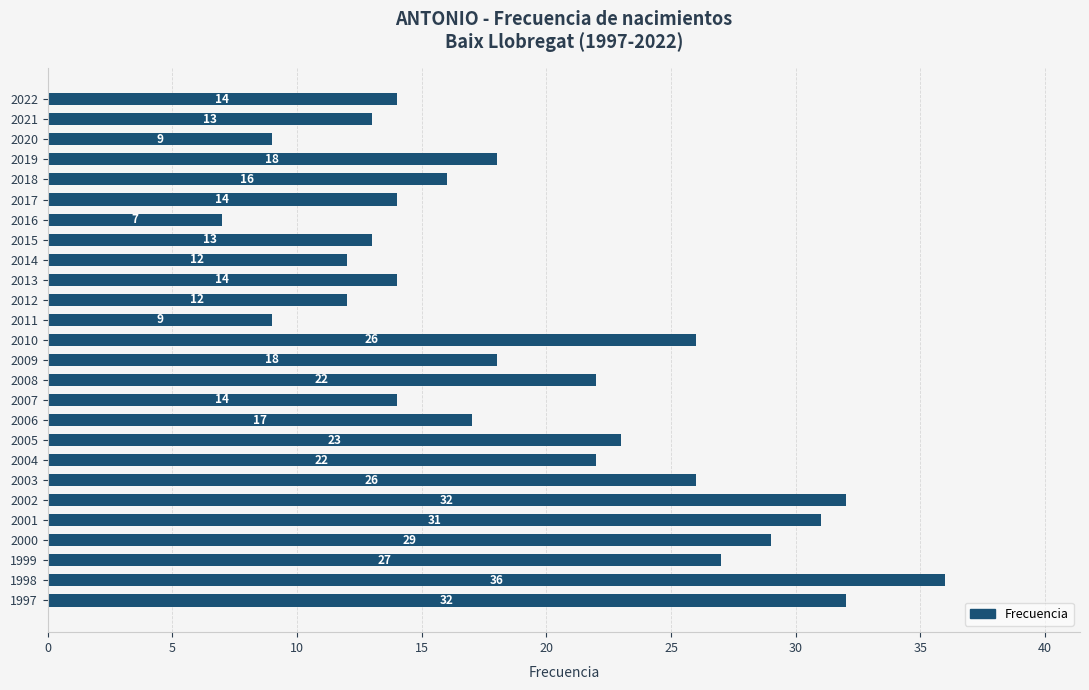

At which category does the chart reach its peak across all series?

1998